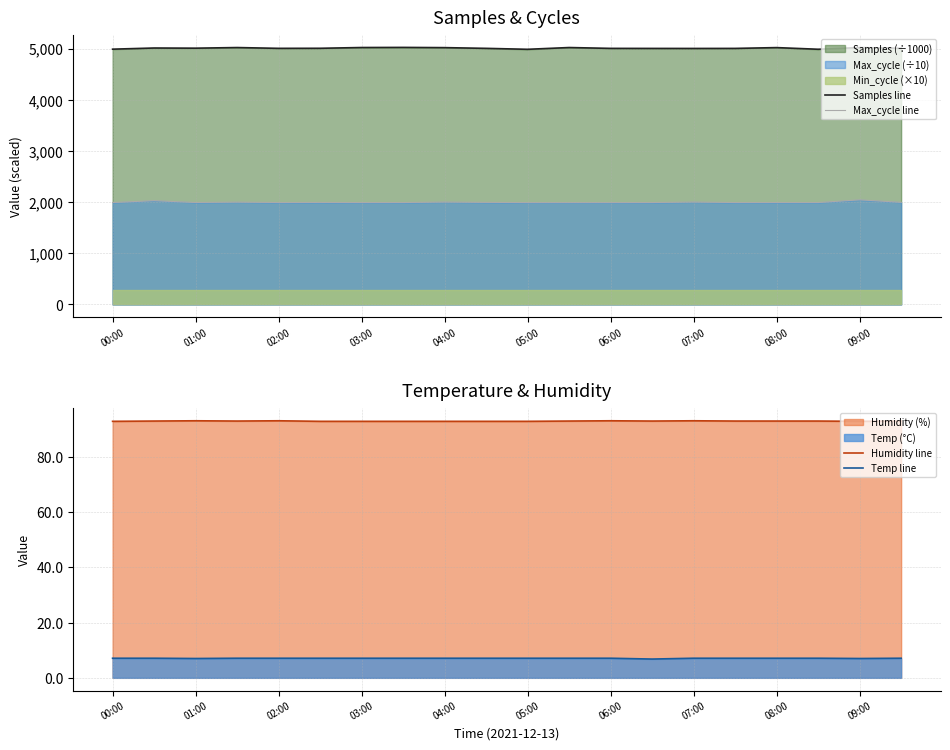

True or false: Samples line and Max_cycle line intersect in this chart.

False